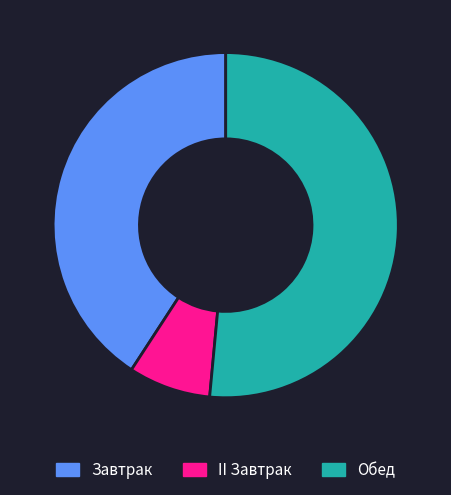

Is the sum of Завтрак and Обед greater than half?

Yes